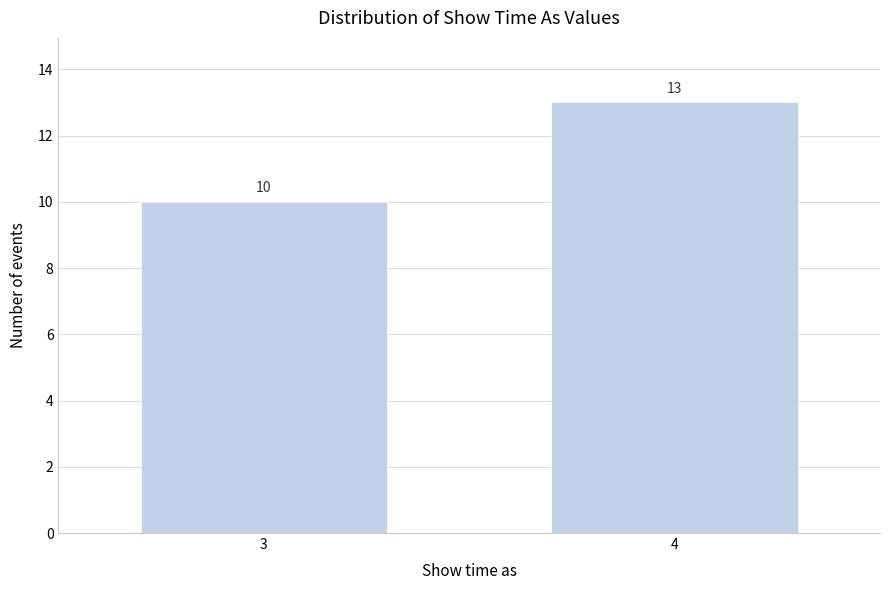

Reading left to right, what are all the values shown in this chart?

3=10	4=13